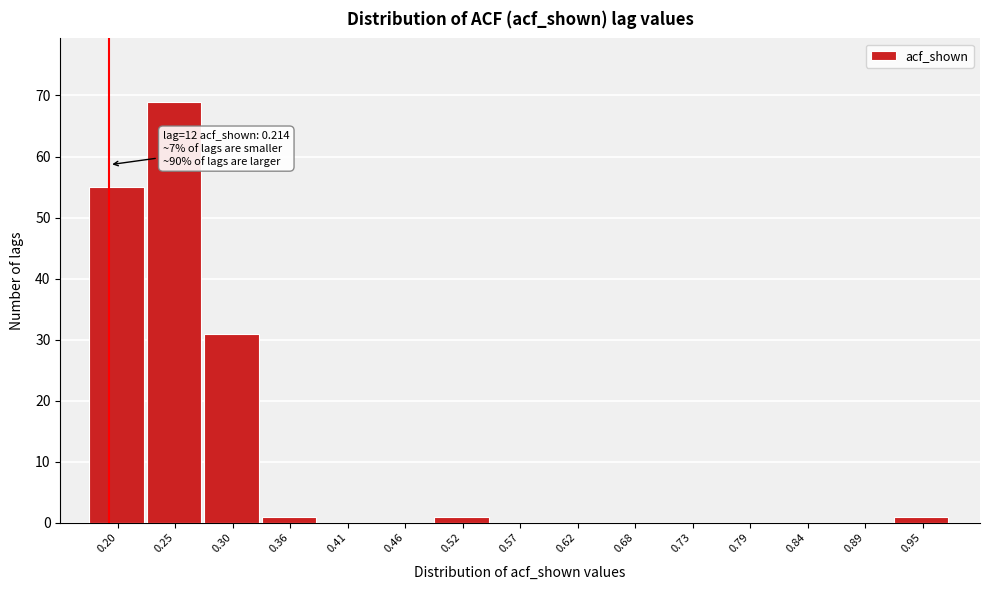

Reading left to right, list all the values displayed in this chart.

0.20=55	0.25=69	0.30=31	0.36=1	0.41=0	0.46=0	0.52=1	0.57=0	0.62=0	0.68=0	0.73=0	0.79=0	0.84=0	0.89=0	0.95=1